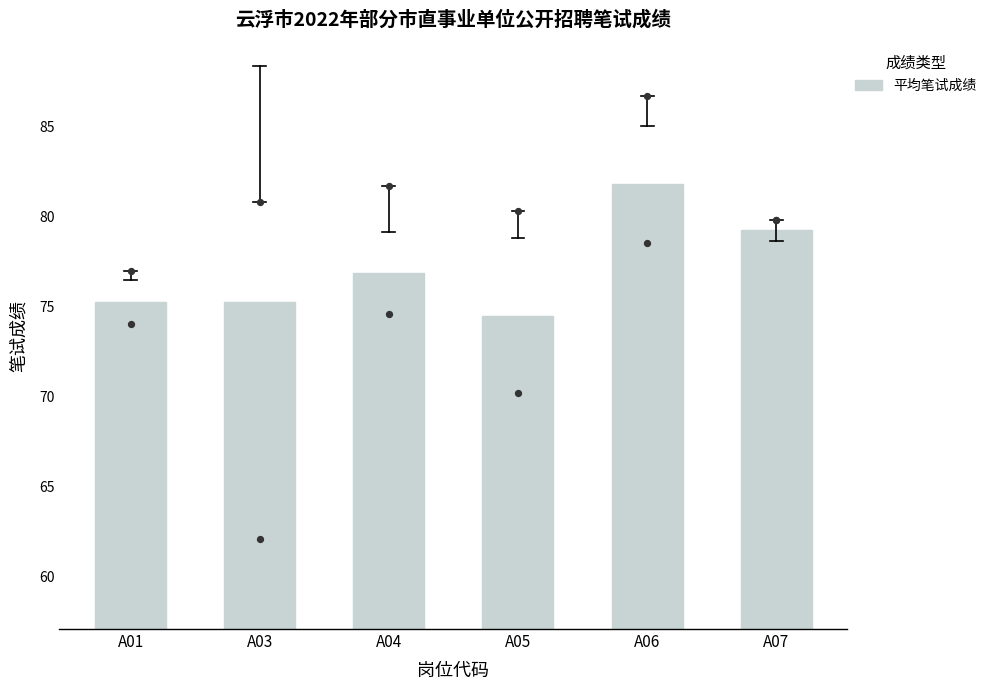

What is the ratio of the value at A06 to the value at A05?

1.1